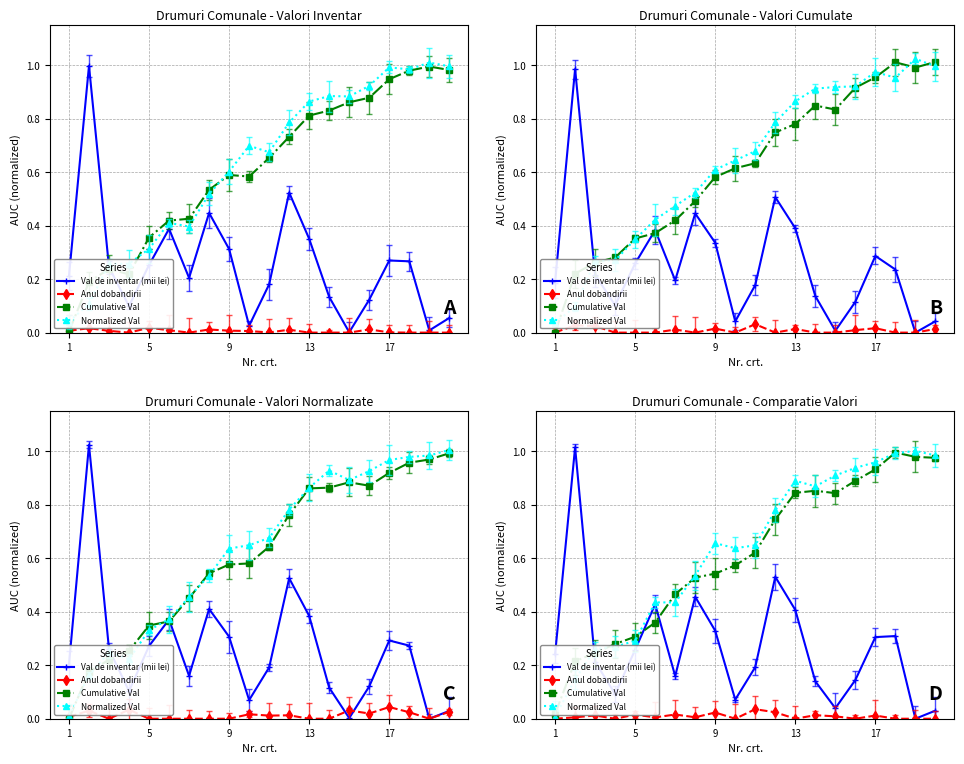

The Anul dobandirii series shows 0.0 at 8. True or false?

False